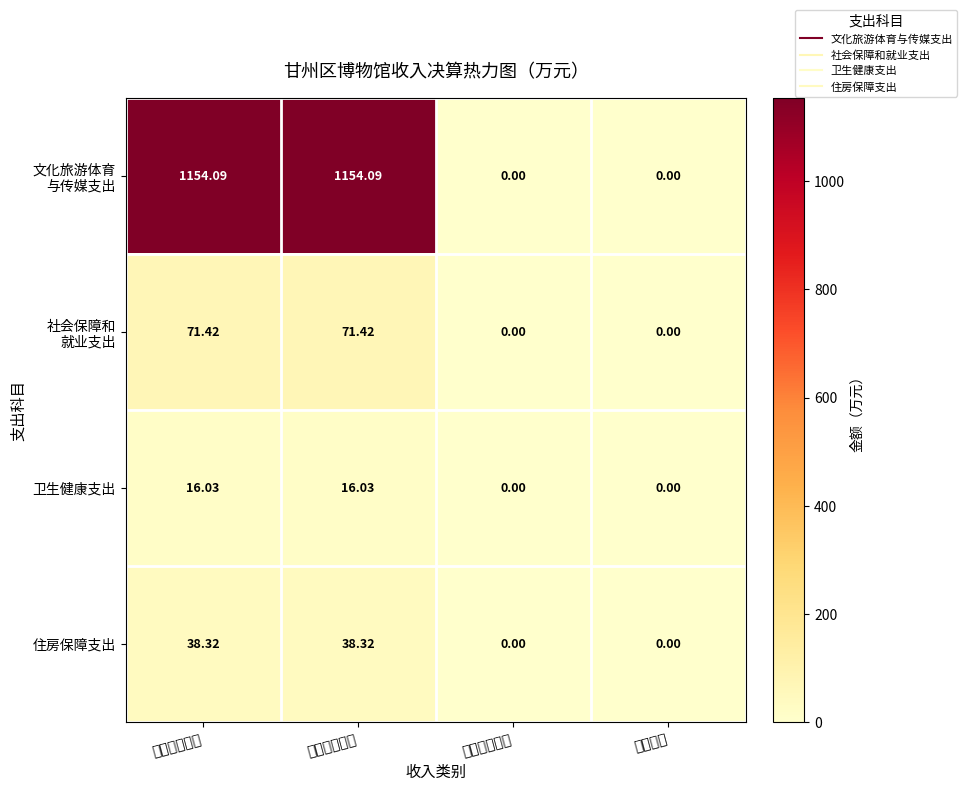

Where does the 卫生健康支出 series first go above 16?

本年收入合计